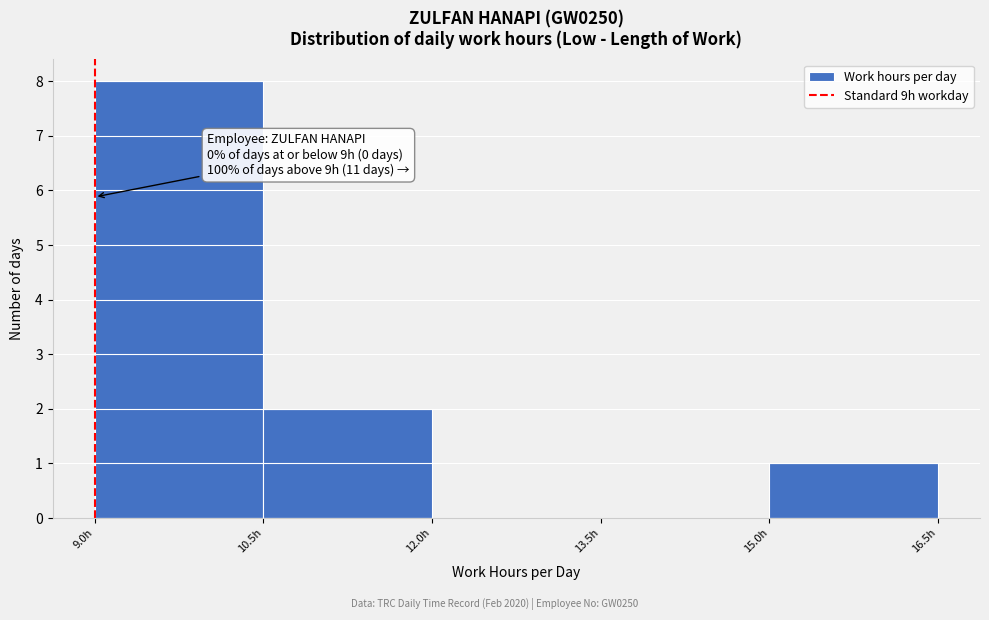

Over which range of the x-axis is the bar tallest?

9.0 to 10.5